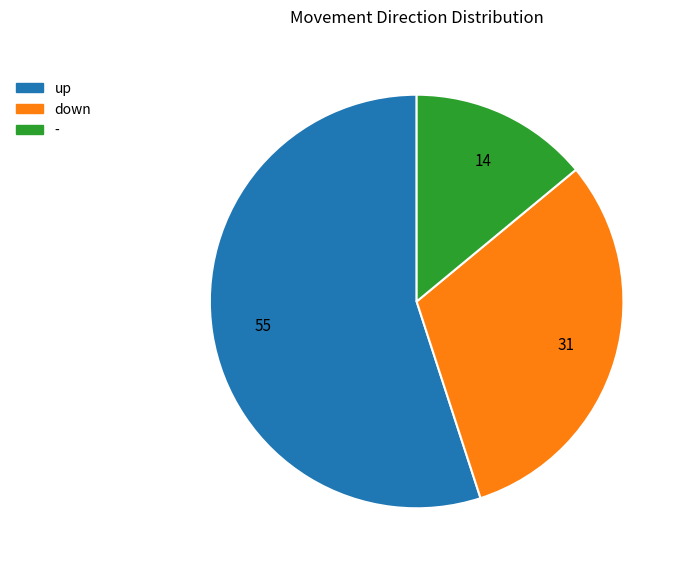

The - slice represents 14% of the pie. True or false?

True